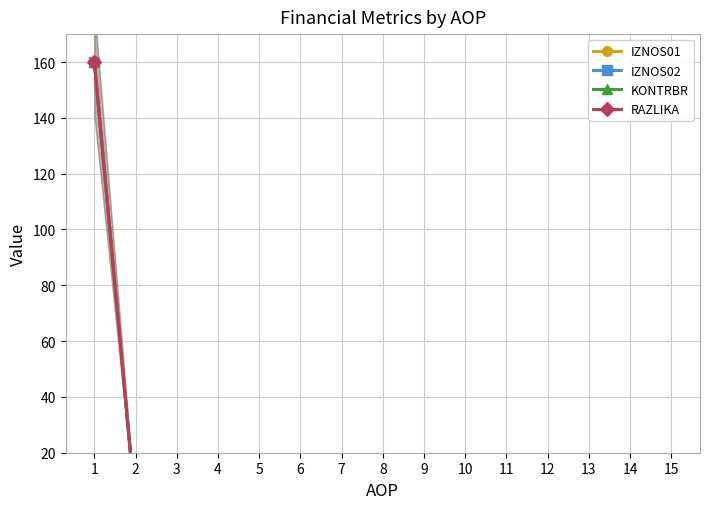

Is this an area chart (filled region under the line)?

No